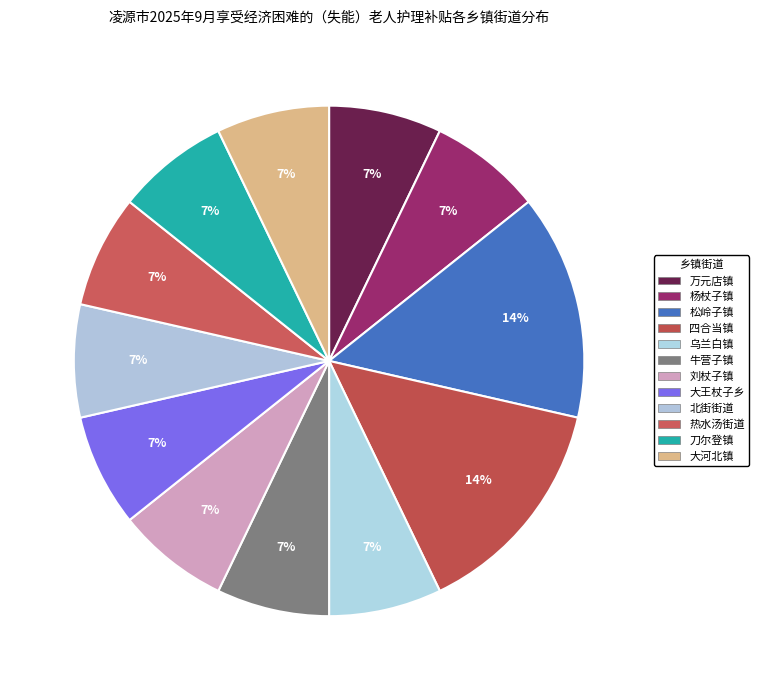

Does 刘杖子镇 represent more than half of the total?

No